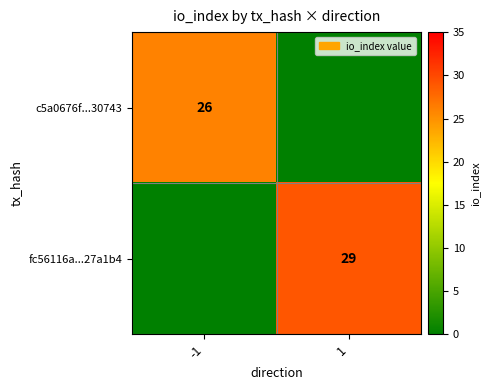

What is the total value across all series at 1?

29